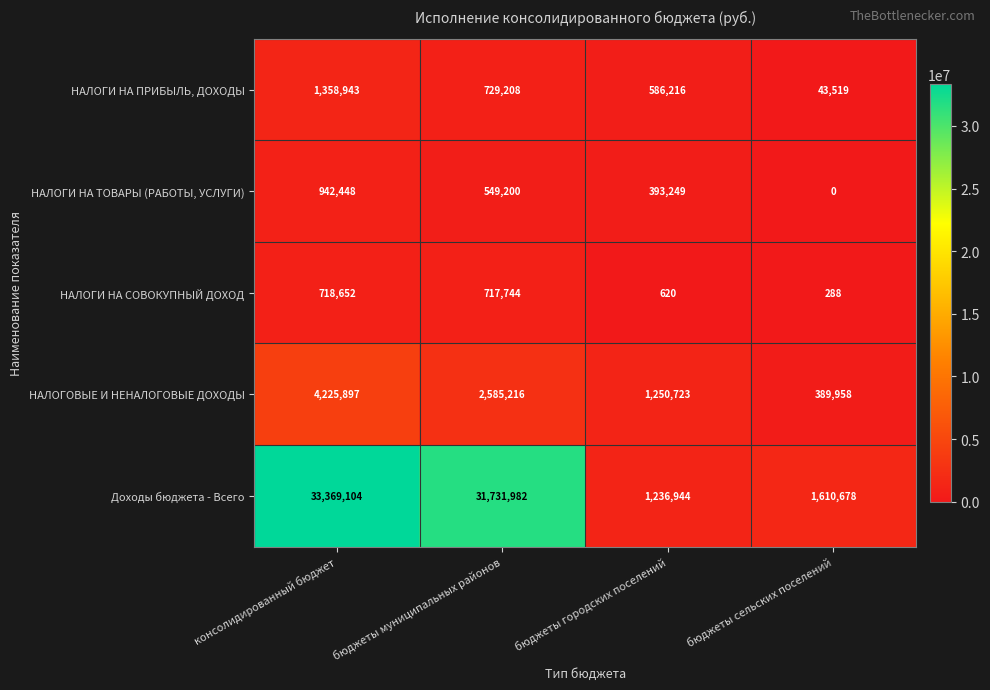

What is the total value across all series at бюджеты городских поселений?

3467752